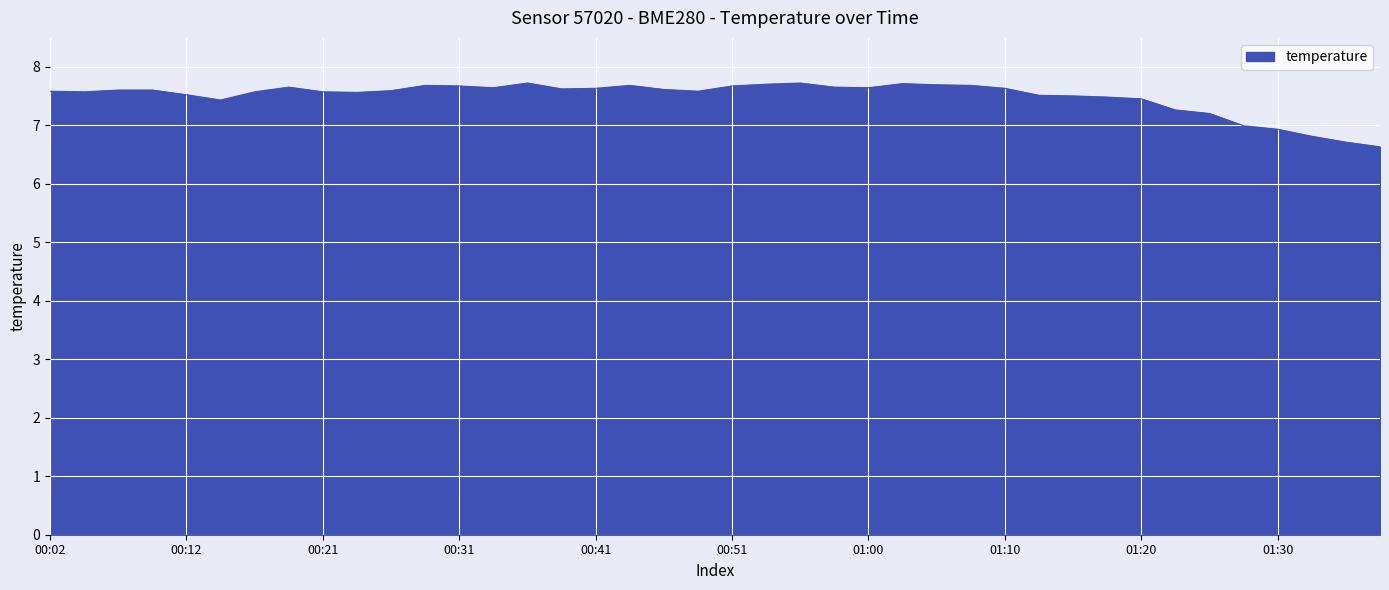

What is the smallest value displayed?

6.6